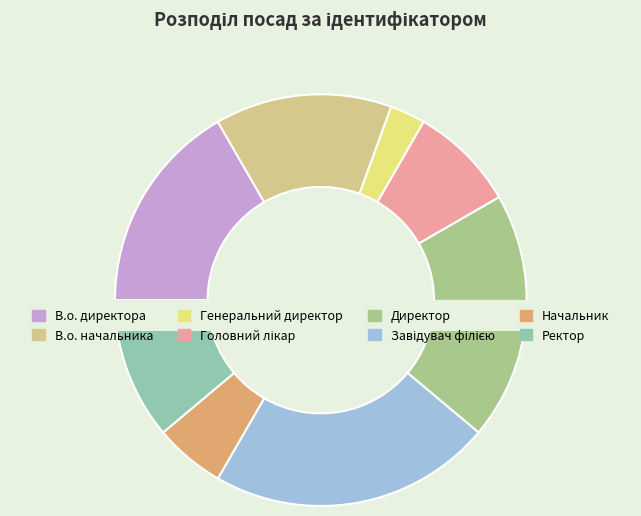

Is it true that Завідувач філією is 22% of the pie?

True